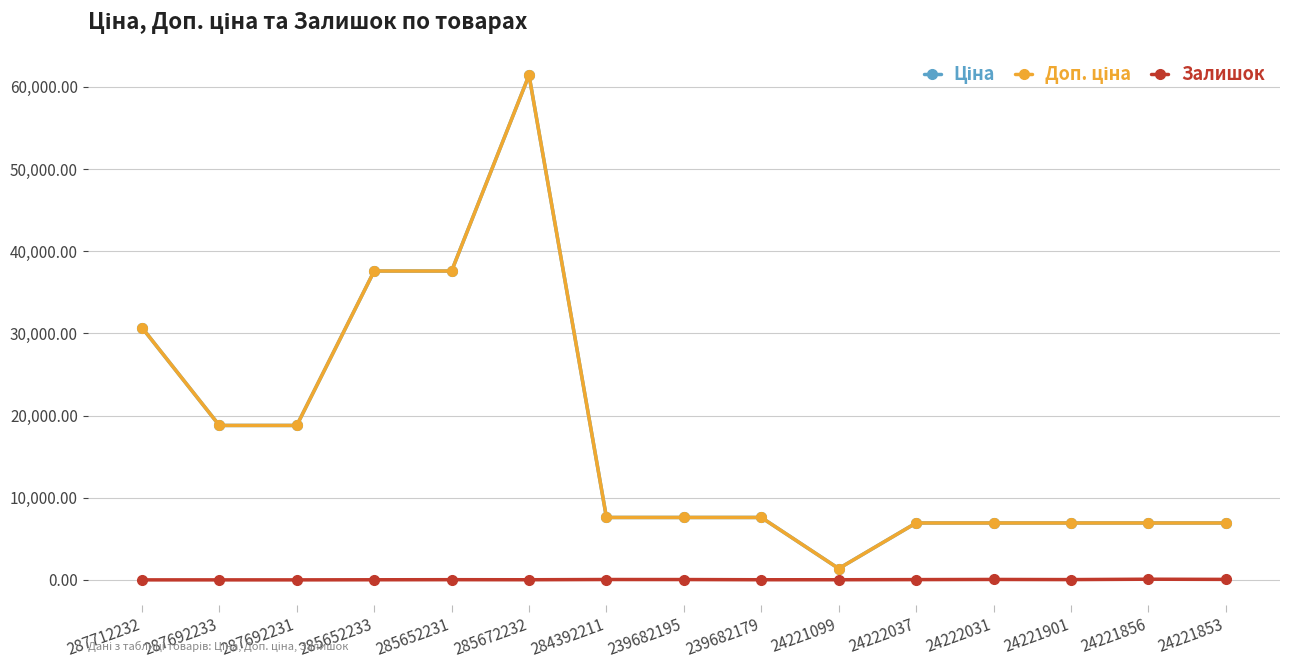

How many series are shown in this chart?

3